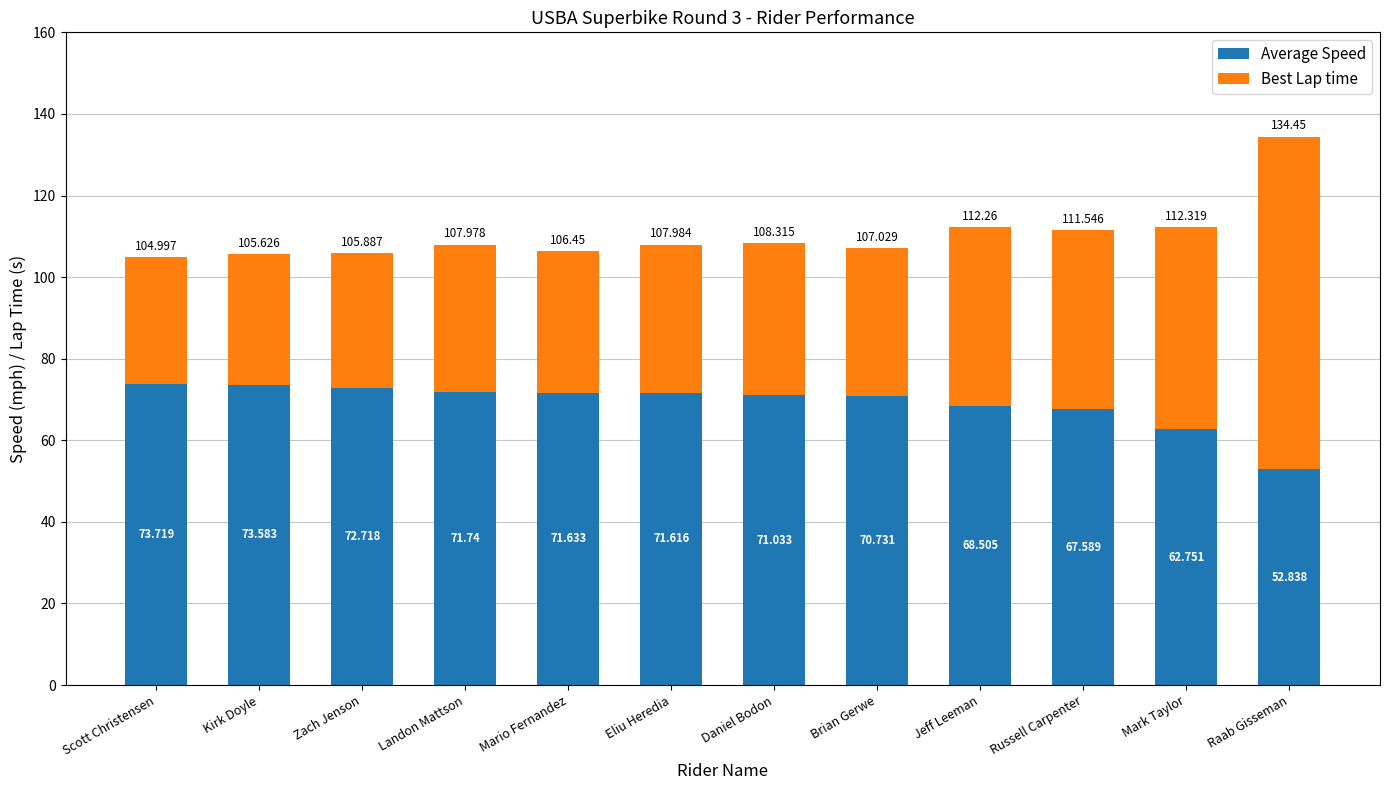

At which label does Average Speed reach its minimum?

Raab Gisseman